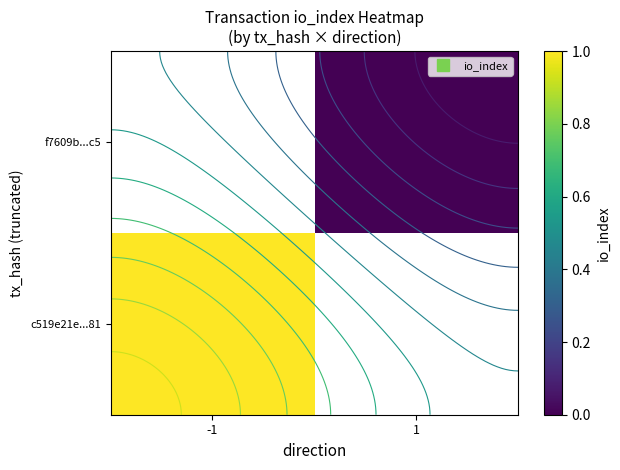

List the series in order of their overall mean, lowest first.

c519e21e...81, f7609b...c5